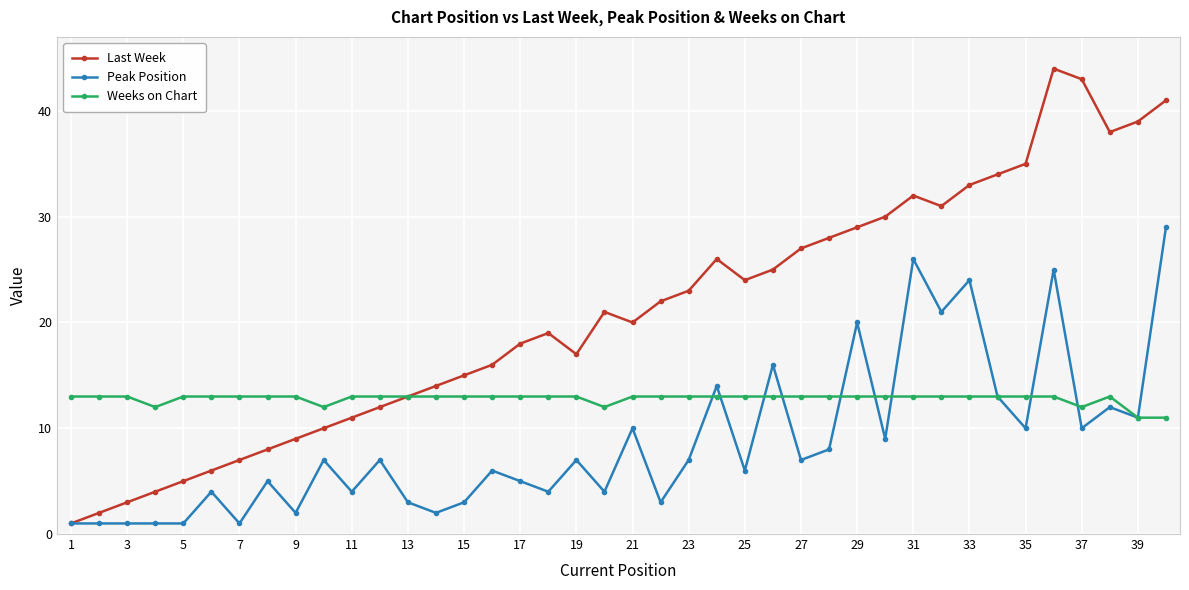

Which series has the largest total across all categories?

Last Week